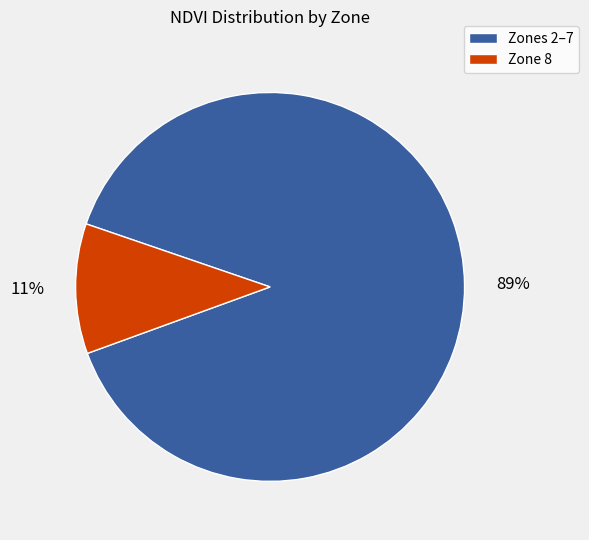

To the nearest percent, what is the average slice percentage?

50%